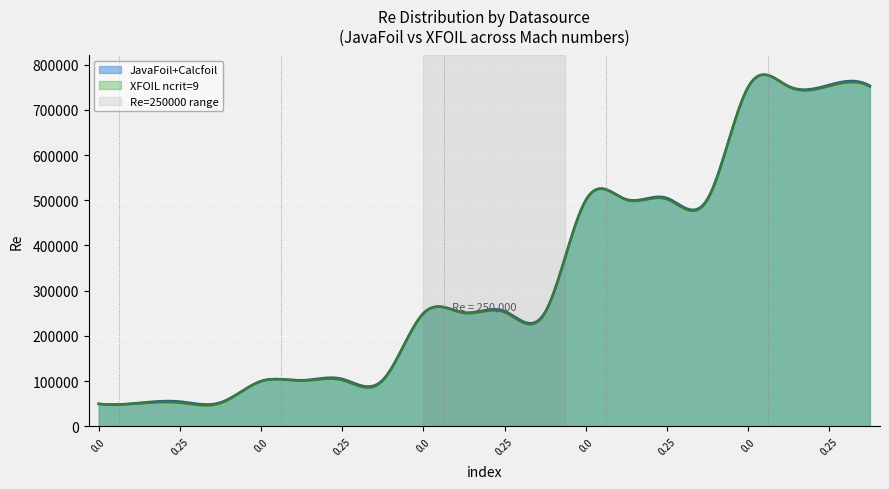

Reading left to right, what are all the values shown in this chart?

JavaFoil+Calcfoil: 50000	50000	50000	50000	100000	100000	100000	100000	250000	250000	250000	250000	500000	500000	500000	500000	750000	750000	750000	750000
XFOIL ncrit=9: 50000	50000	50000	50000	100000	100000	100000	100000	250000	250000	250000	250000	500000	500000	500000	500000	750000	750000	750000	750000